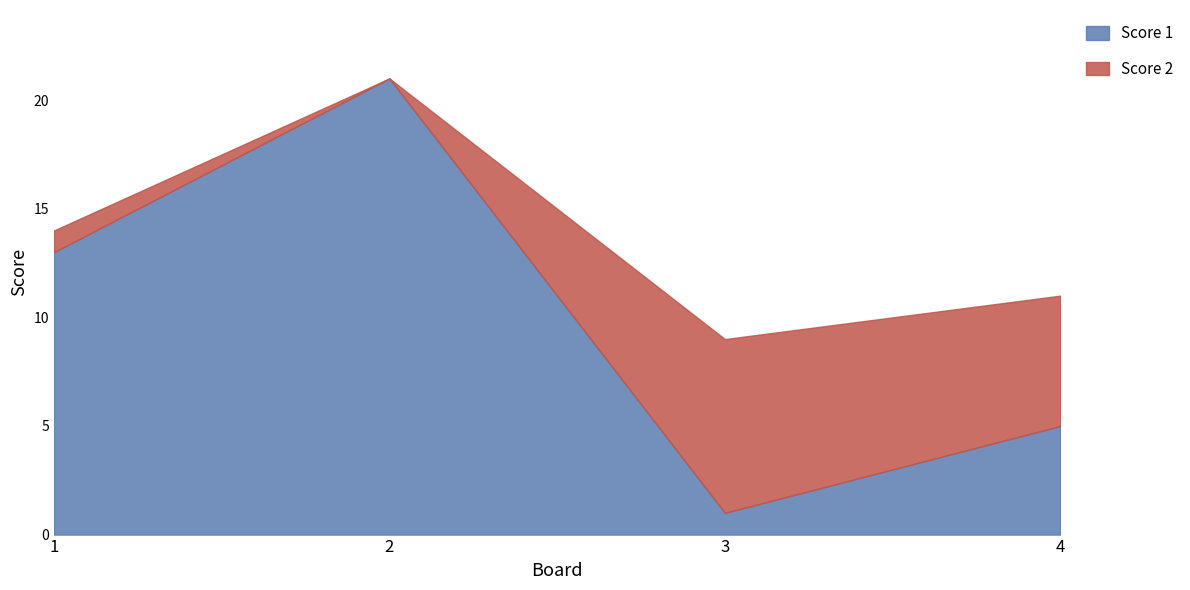

Which label corresponds to the largest value in the chart?

2